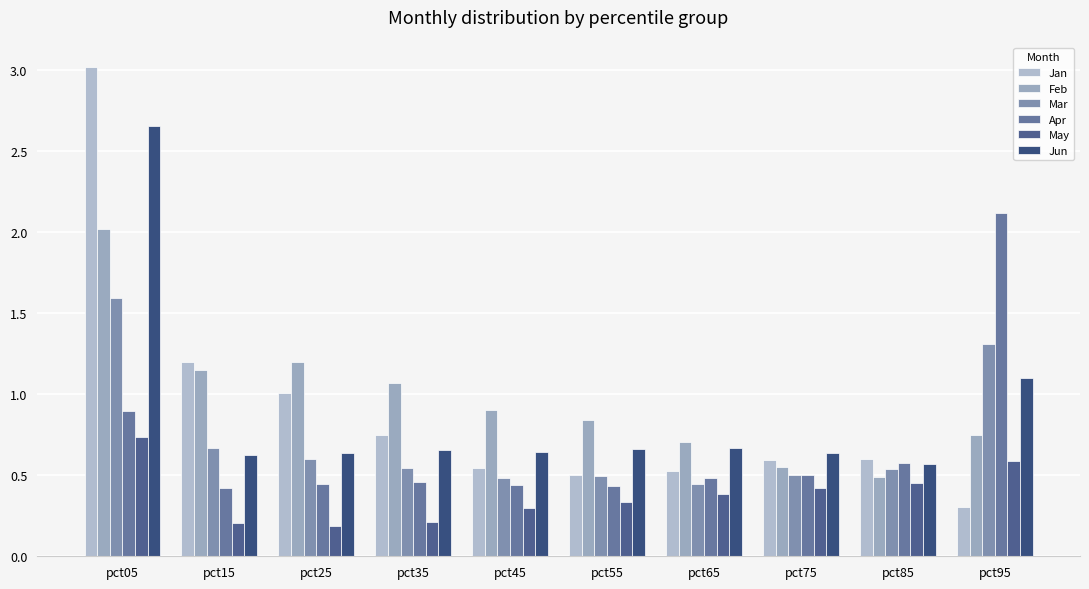

Which series has the largest total across all categories?

Feb